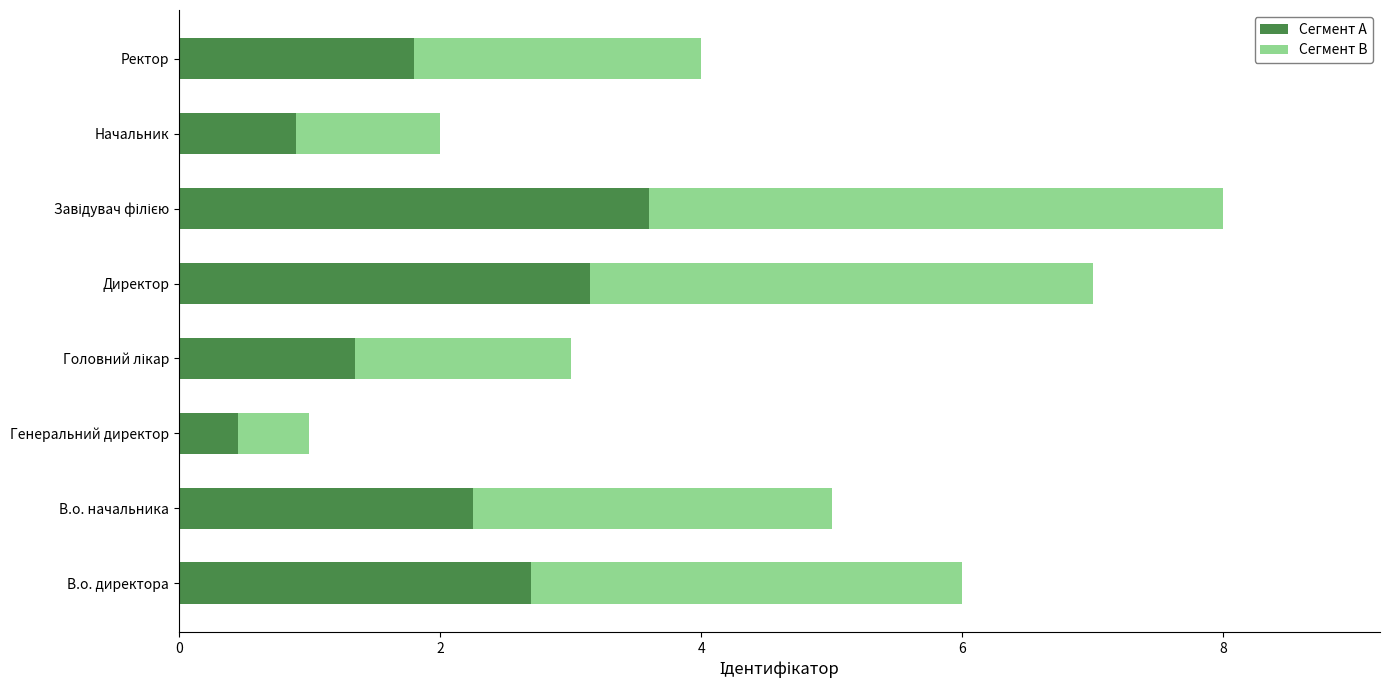

What is the highest value of the Сегмент A series?

3.6